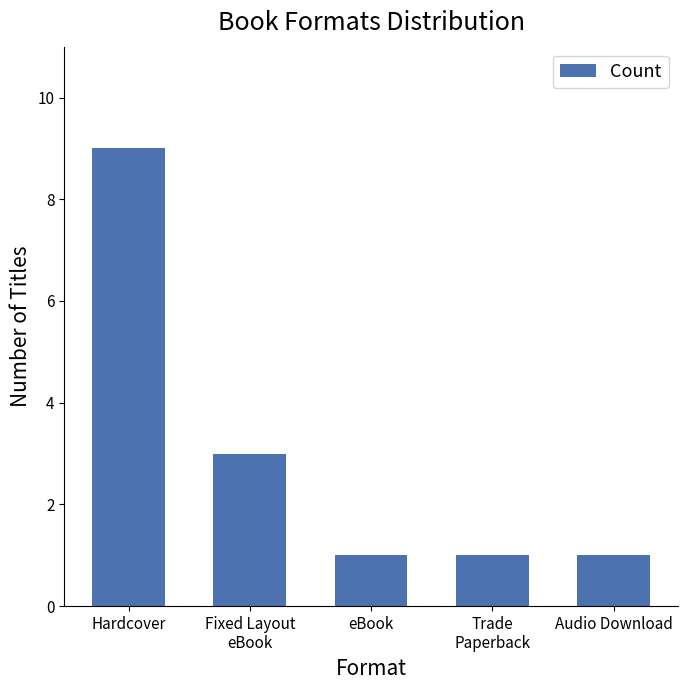

What is the value of the 5th bar from the left?

1